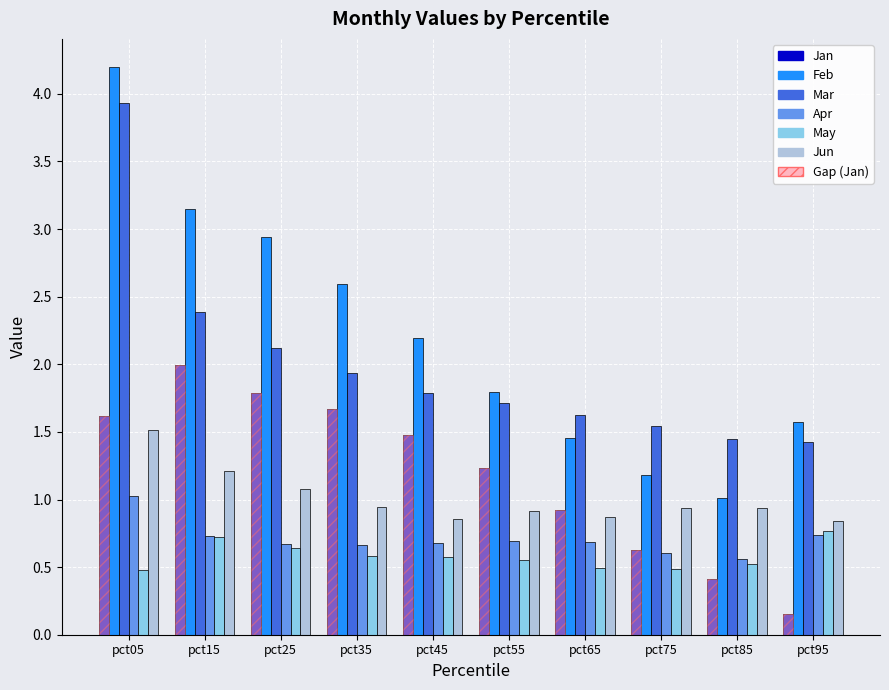

What is the approximate value of May at pct35?

0.6